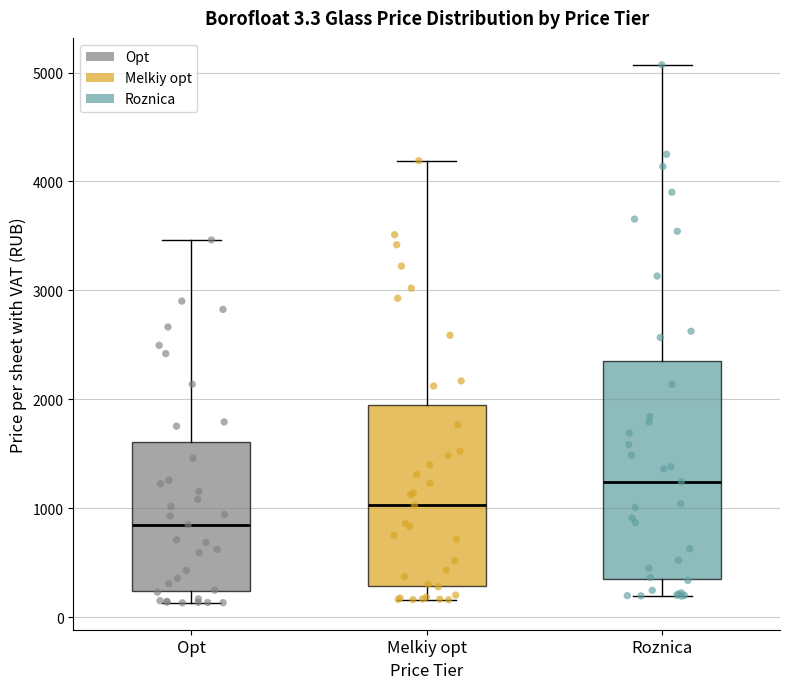

Comparing the boxes themselves (not the whiskers), which one is the tallest?

Roznica